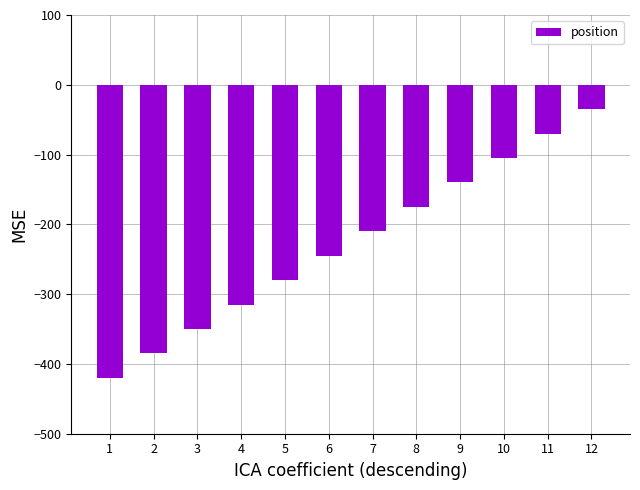

What is the sum of all values?

-2730